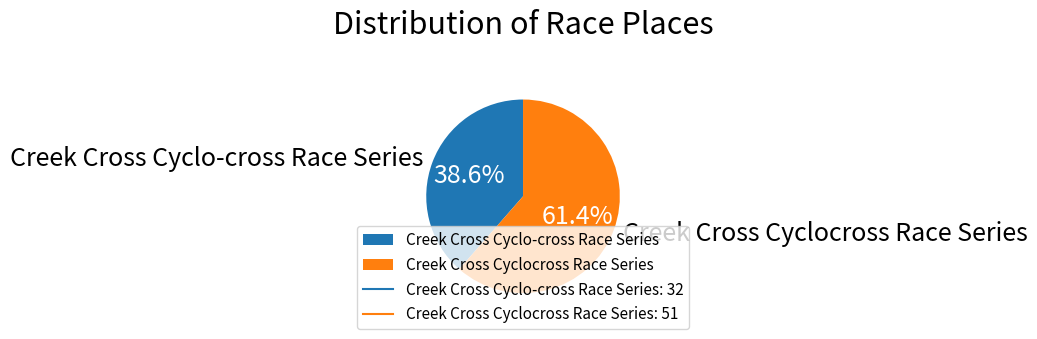

What percentage is the Creek Cross Cyclo-cross Race Series slice, to the nearest percent?

39%